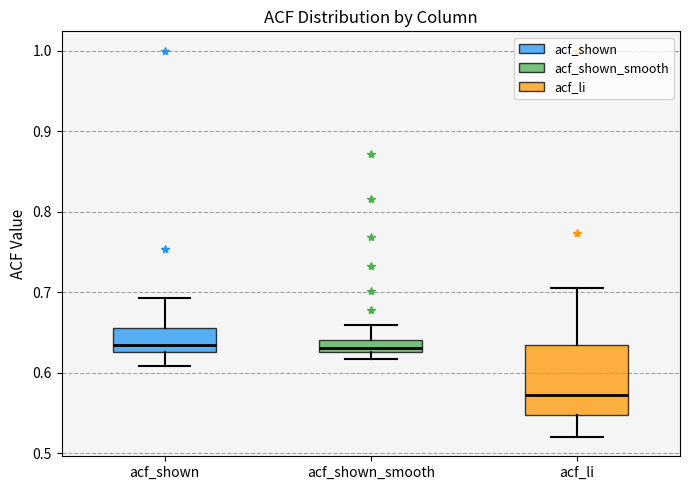

Where is the lower edge of the box for acf_shown_smooth on the y-axis? The values are not printed on the chart, so give them approximately, as read against the axis.

0.63